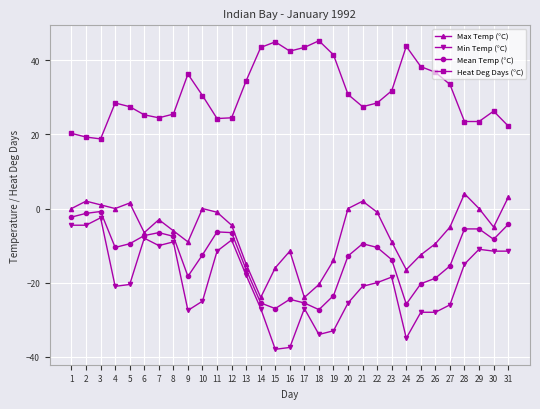

How many data points does each series have?

31